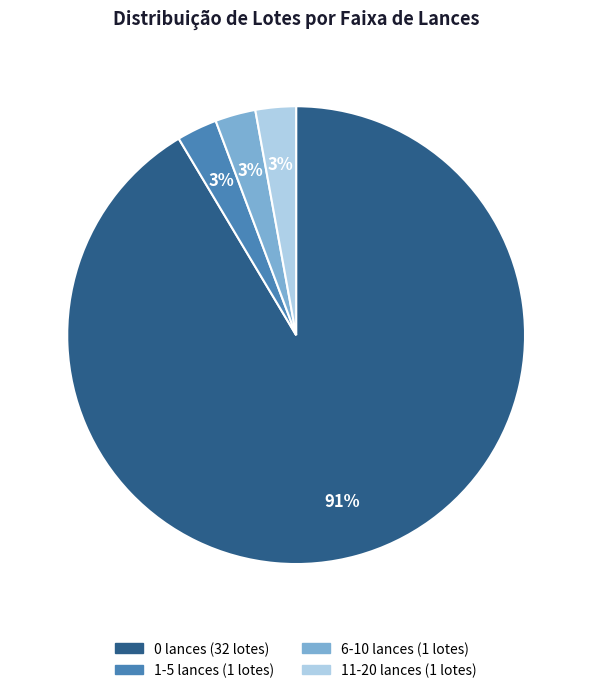

To the nearest percent, what is the average slice percentage?

25%